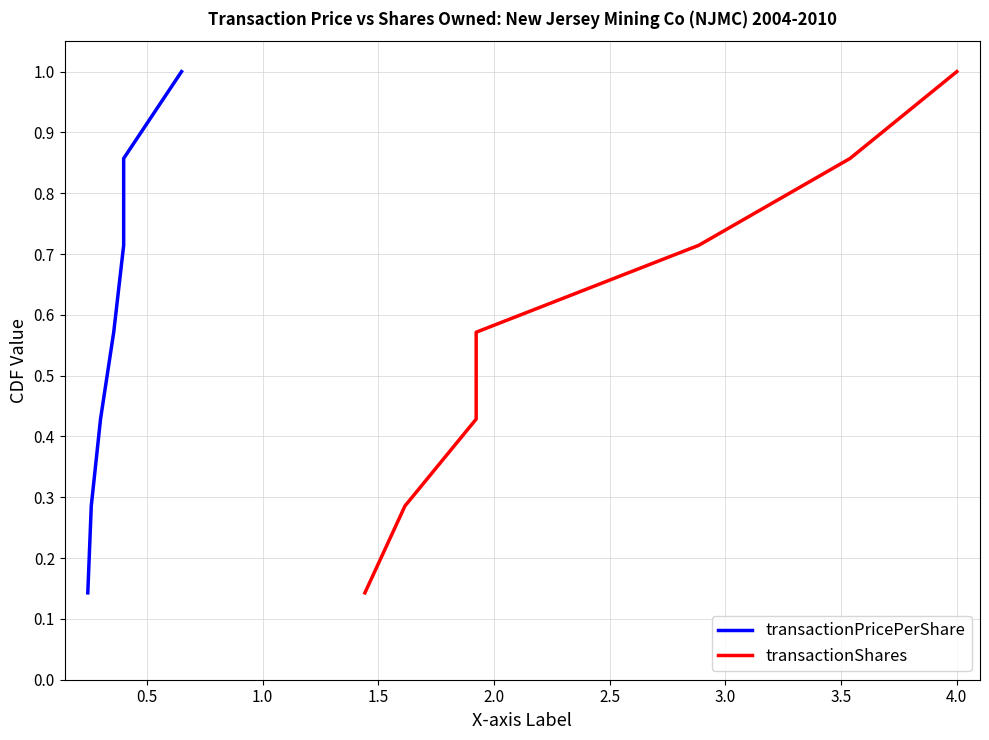

The value of transactionShares at 0.5 is 0.5. True or false?

False